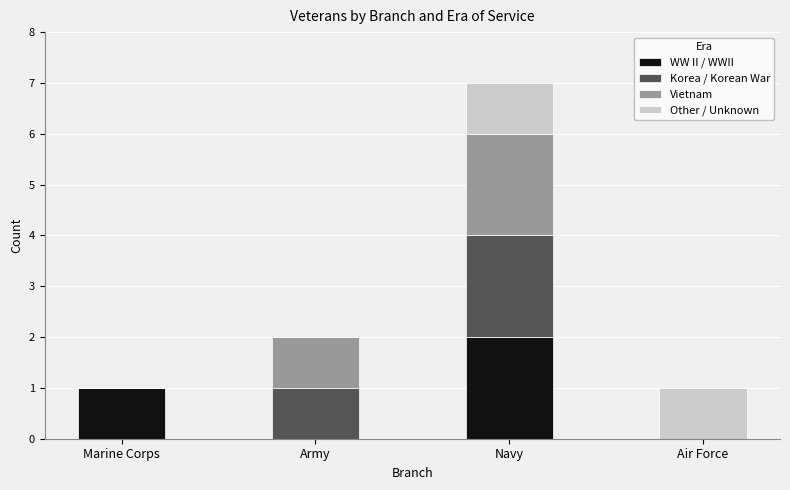

At which category is the sum across all series the highest?

Navy